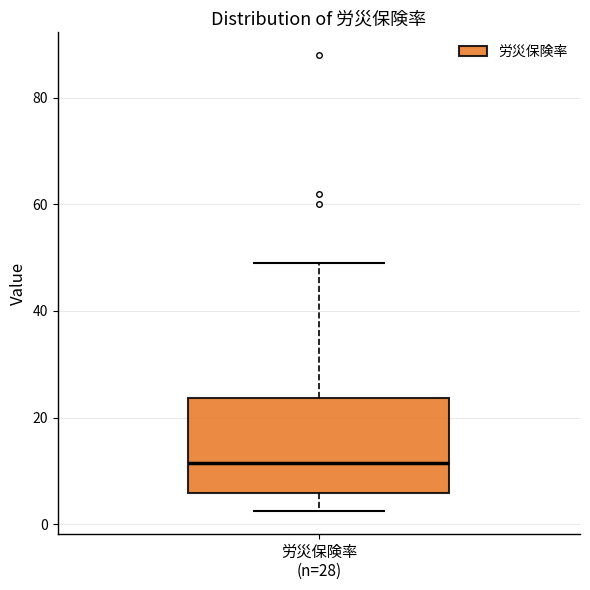

Transcribe this box plot: give where the median line is, the range the box spans, and where the two whiskers end, as read against the y-axis. The values are not printed on the chart, so give them approximately, as read against the axis.

median 12, box 6 to 24, whiskers 2 to 50